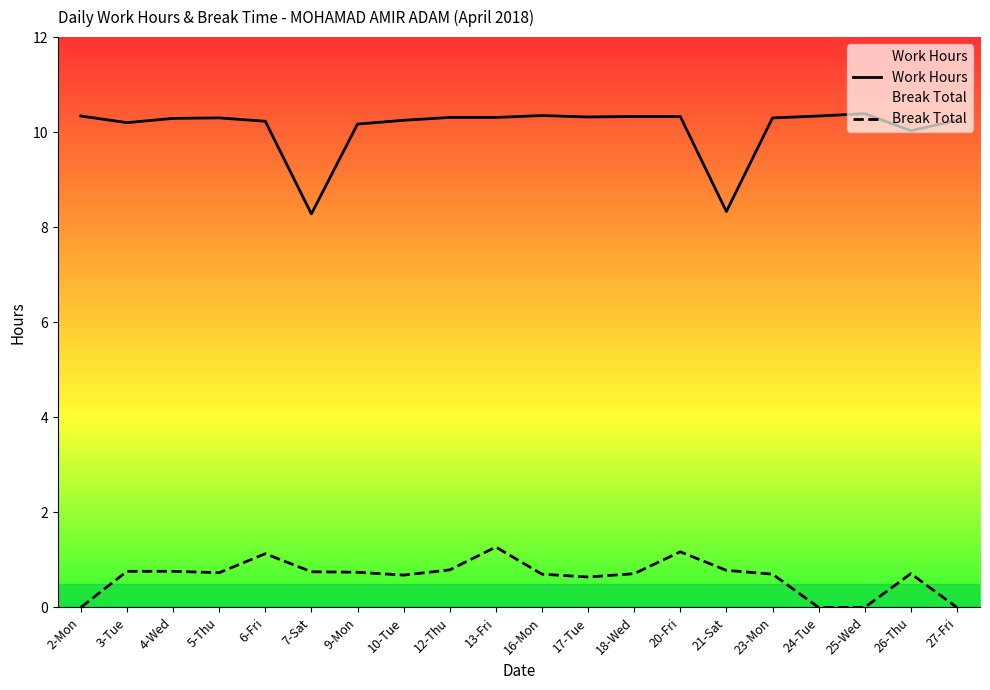

What position from the left is 25-Wed?

18